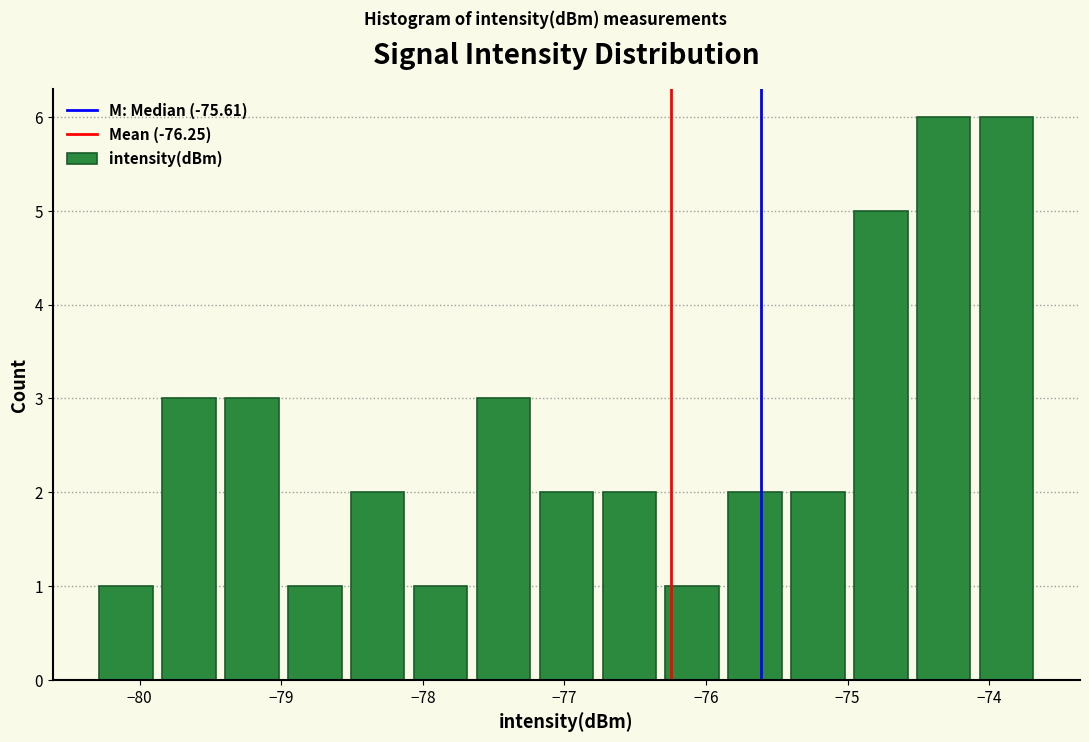

What is the height of the bar covering -79.9 to -79.4 on the x-axis? Neither the bar edges nor the heights are printed on the chart, so give them approximately, as read against the axes.

3